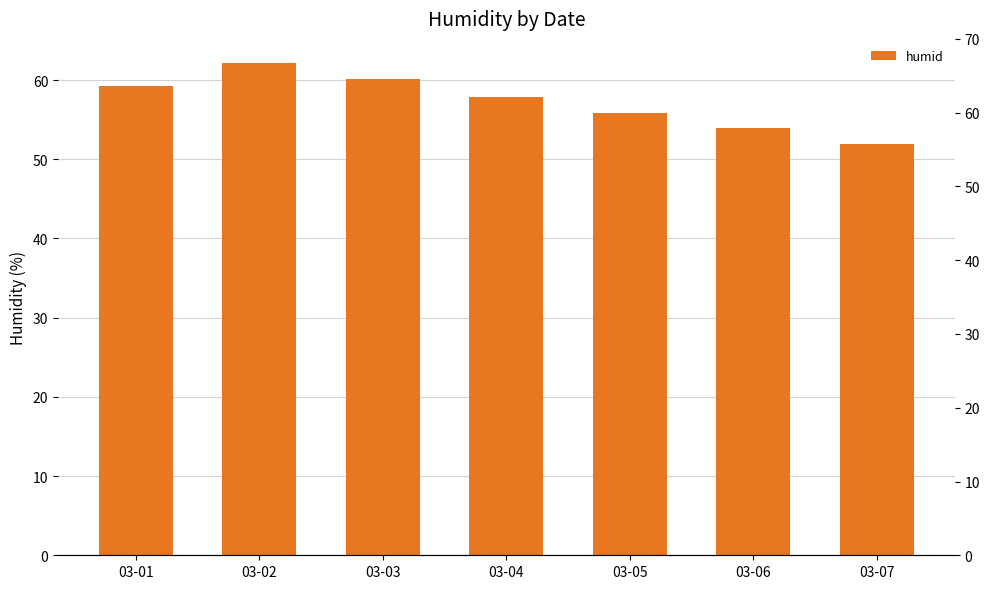

What is the value of the 6th bar from the left?

53.9